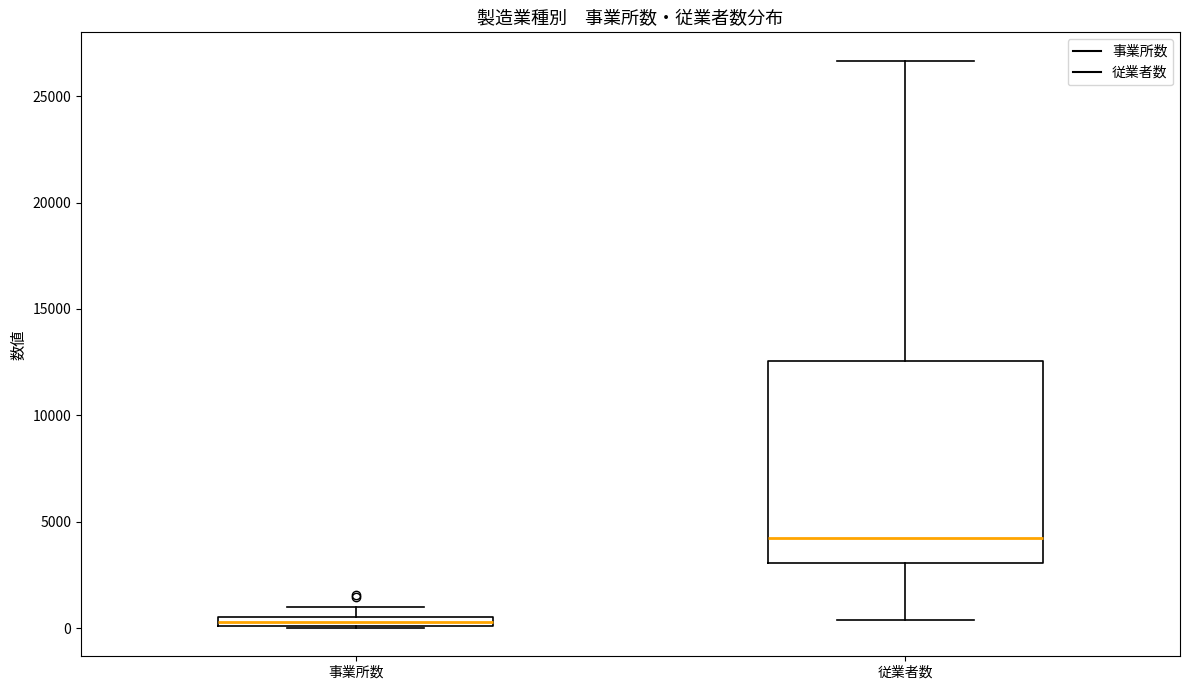

Which box's median line is the highest?

従業者数